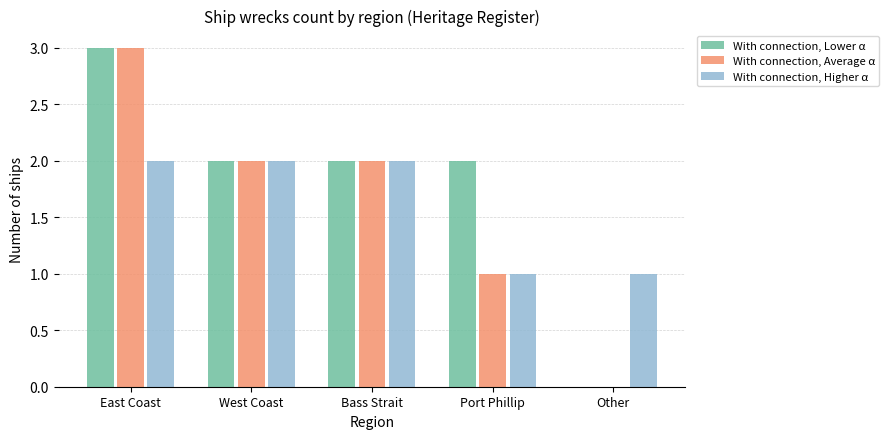

At which category does the chart reach its peak across all series?

East Coast